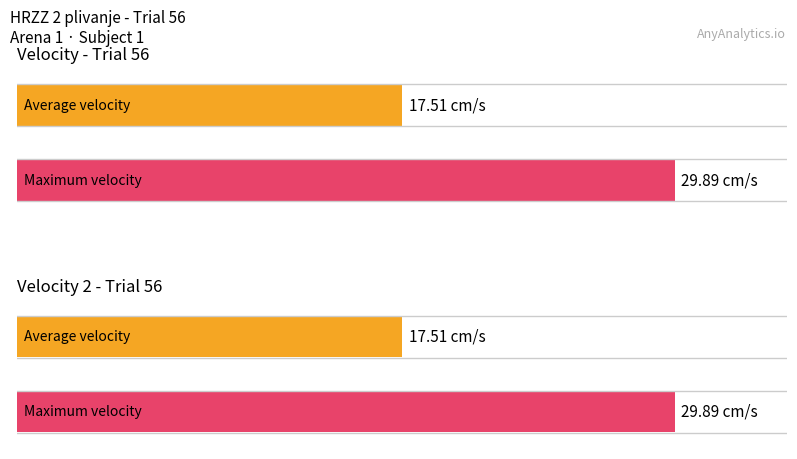

Does the chart contain stacked bars?

No